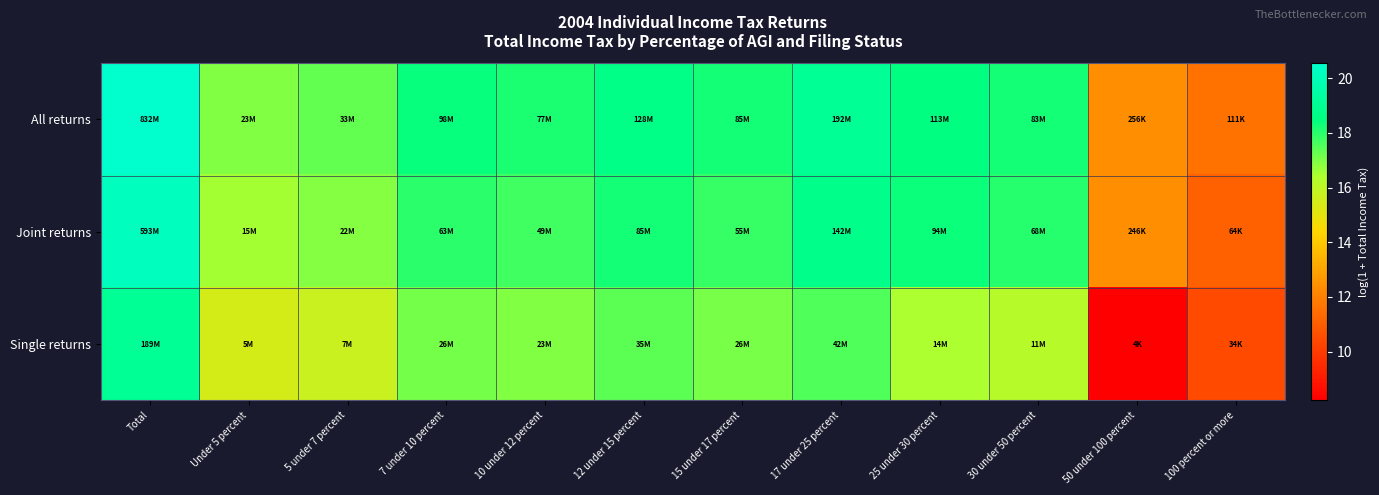

Reading right to left, extract all data points from this chart.

All returns: 100 percent or more=11.6	50 under 100 percent=12.5	30 under 50 percent=18.2	25 under 30 percent=18.5	17 under 25 percent=19.1	15 under 17 percent=18.3	12 under 15 percent=18.7	10 under 12 percent=18.2	7 under 10 percent=18.4	5 under 7 percent=17.3	Under 5 percent=17.0	Total=20.5
Joint returns: 100 percent or more=11.1	50 under 100 percent=12.4	30 under 50 percent=18.0	25 under 30 percent=18.4	17 under 25 percent=18.8	15 under 17 percent=17.8	12 under 15 percent=18.3	10 under 12 percent=17.7	7 under 10 percent=18.0	5 under 7 percent=16.9	Under 5 percent=16.5	Total=20.2
Single returns: 100 percent or more=10.4	50 under 100 percent=8.2	30 under 50 percent=16.2	25 under 30 percent=16.4	17 under 25 percent=17.5	15 under 17 percent=17.1	12 under 15 percent=17.4	10 under 12 percent=16.9	7 under 10 percent=17.1	5 under 7 percent=15.8	Under 5 percent=15.5	Total=19.1